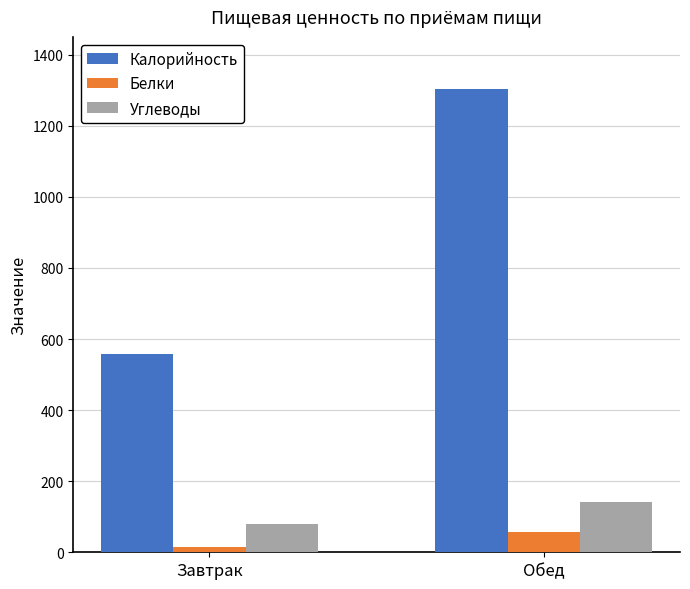

What are all the series names shown in the legend?

Калорийность, Белки, Углеводы